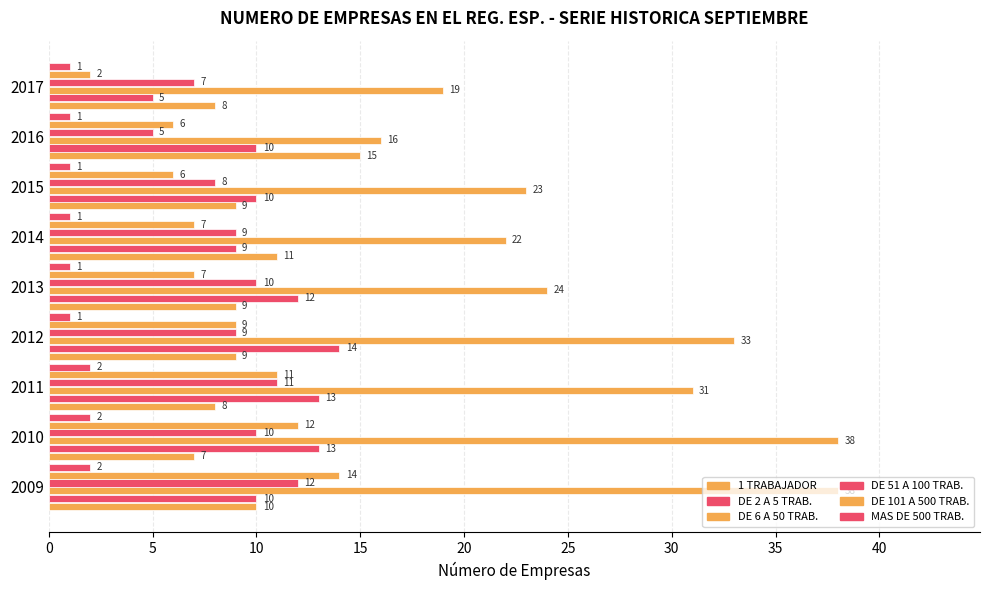

Which series has the largest total across all categories?

DE 6 A 50 TRAB.